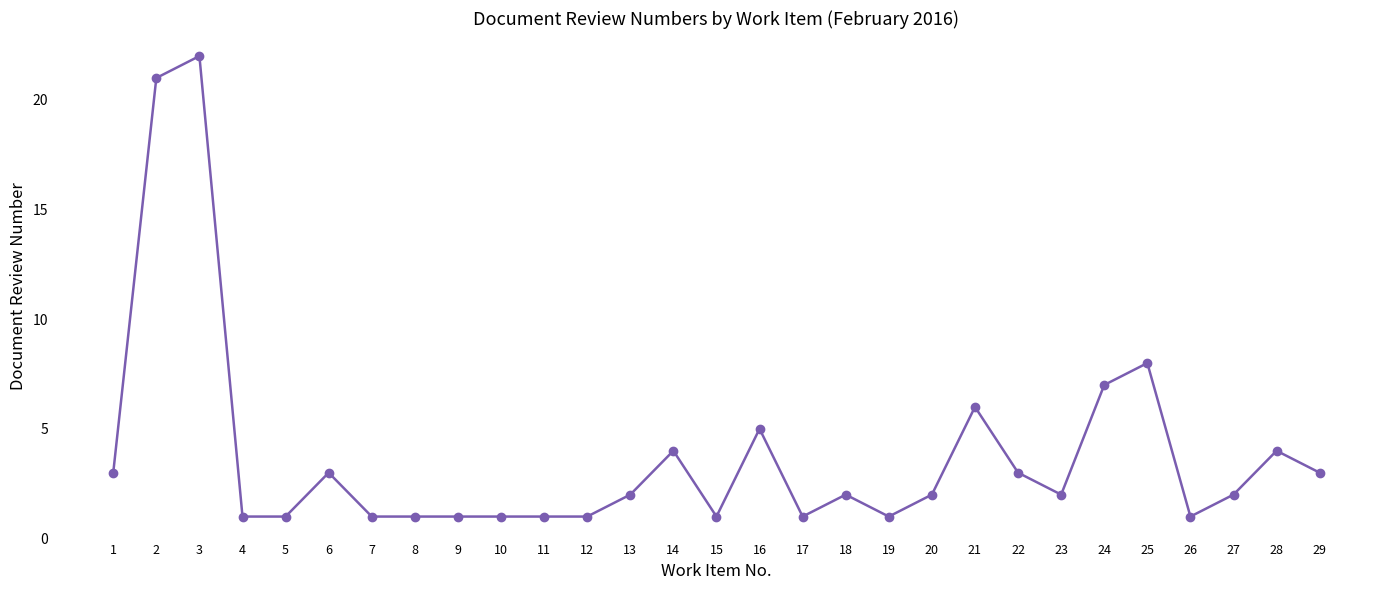

Reading left to right, what are all the values shown in this chart?

3	21	22	1	1	3	1	1	1	1	1	1	2	4	1	5	1	2	1	2	6	3	2	7	8	1	2	4	3